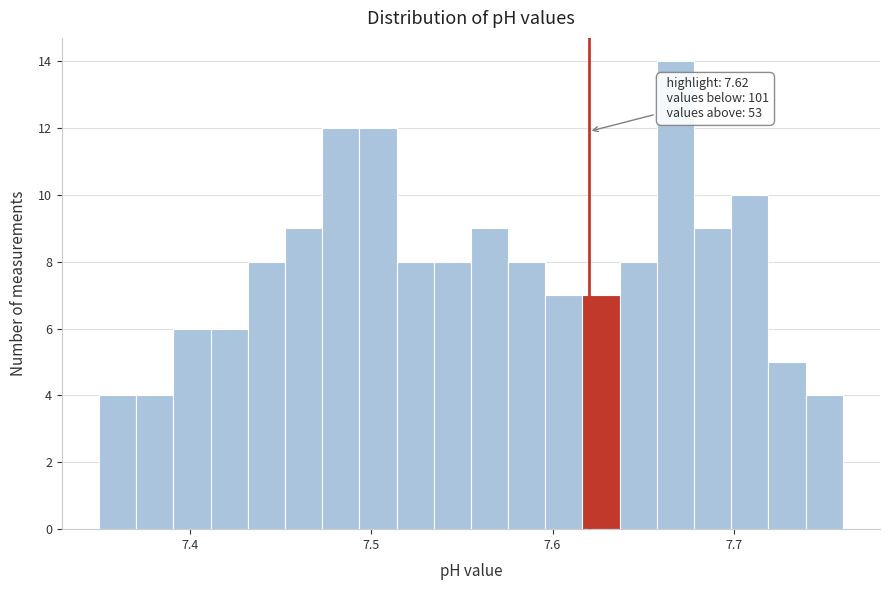

Read against the x-axis, roughly where is the centre of the tallest bar?

7.67